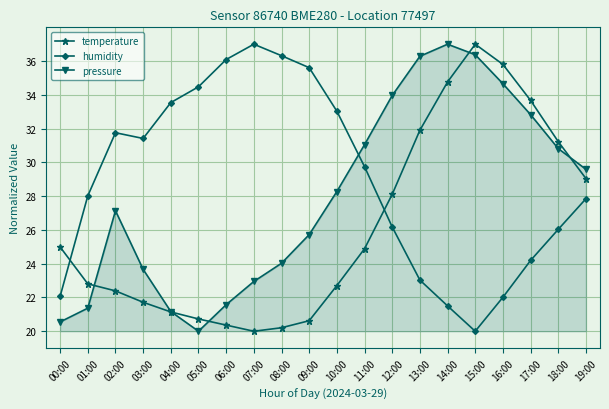

What is the label of the 4th point from the left?

03:00